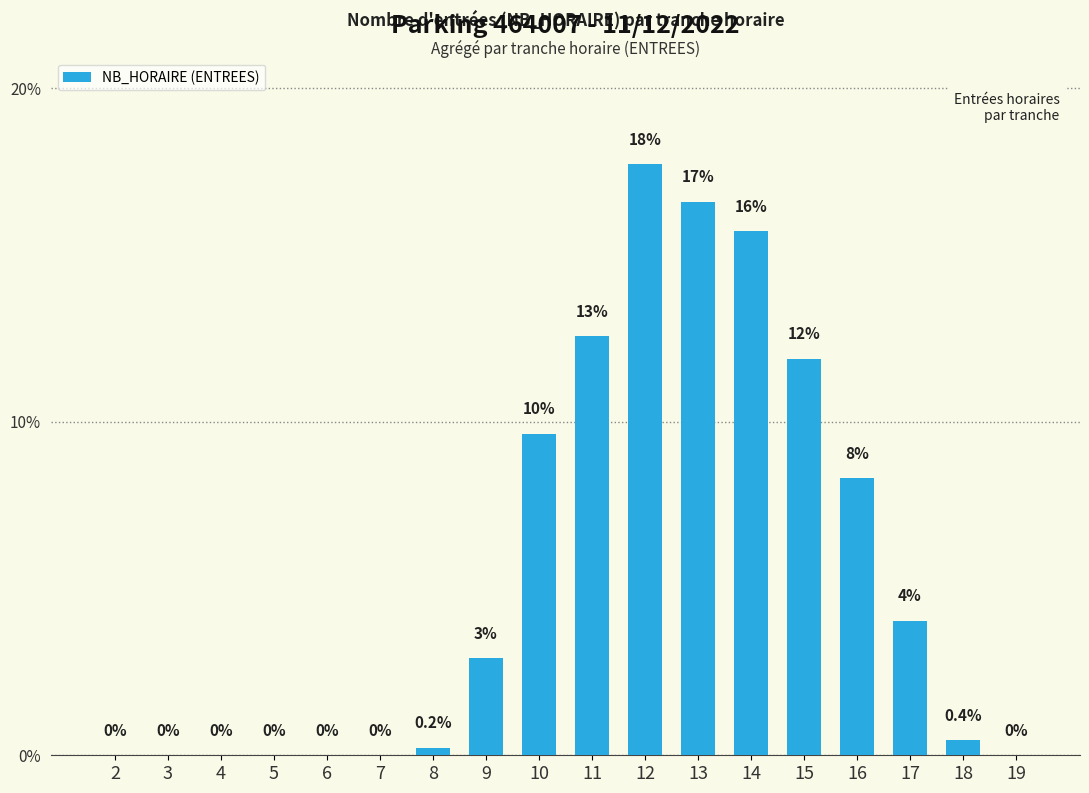

True or false: the data shows 17.3 at 10.

False